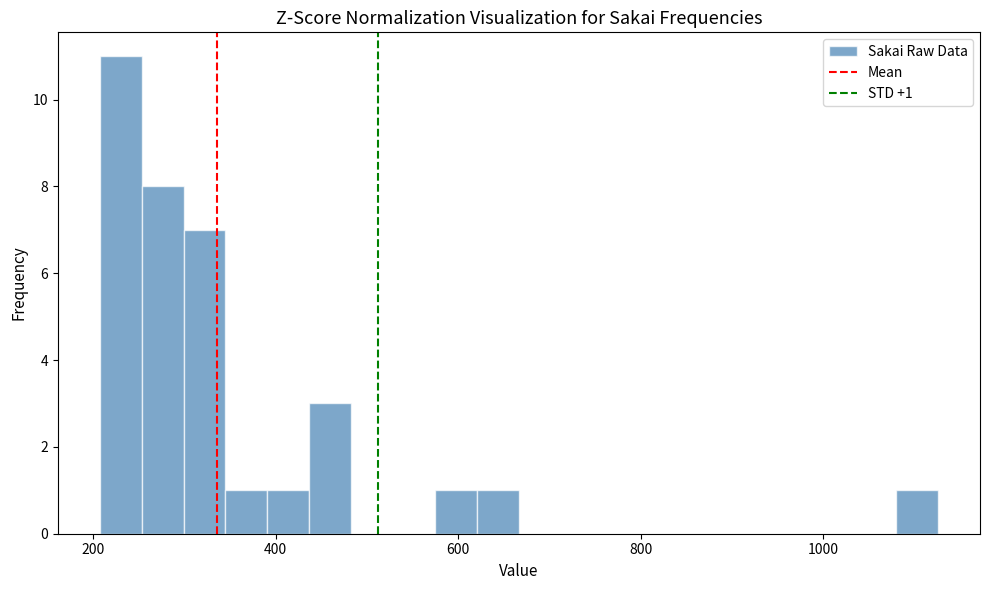

Read against the x-axis, roughly where is the centre of the tallest bar?

220